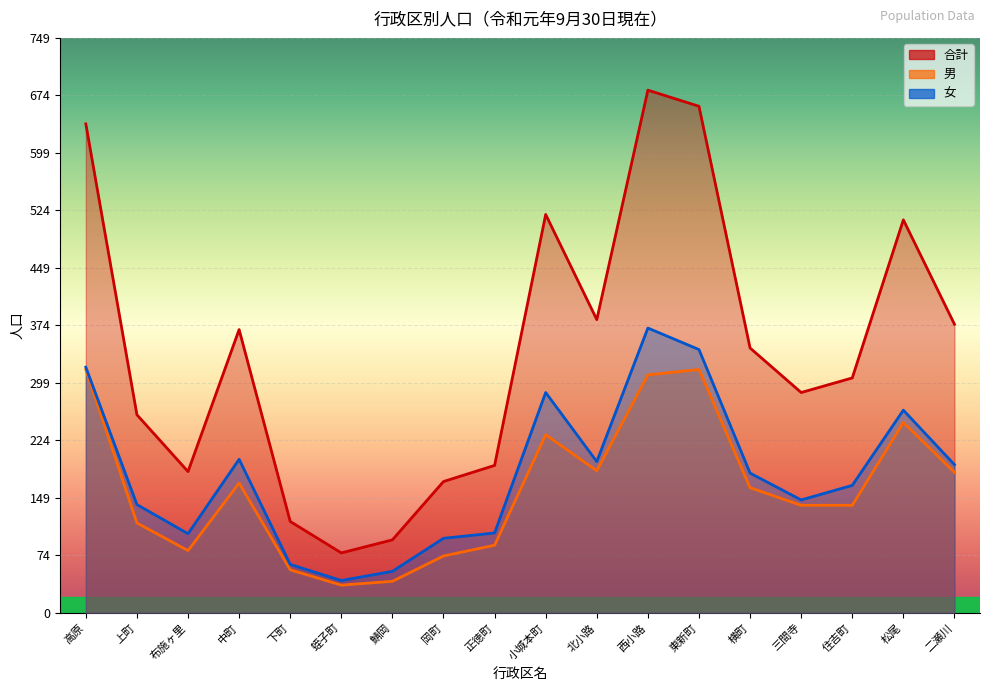

What are all the series names shown in the legend?

合計, 男, 女